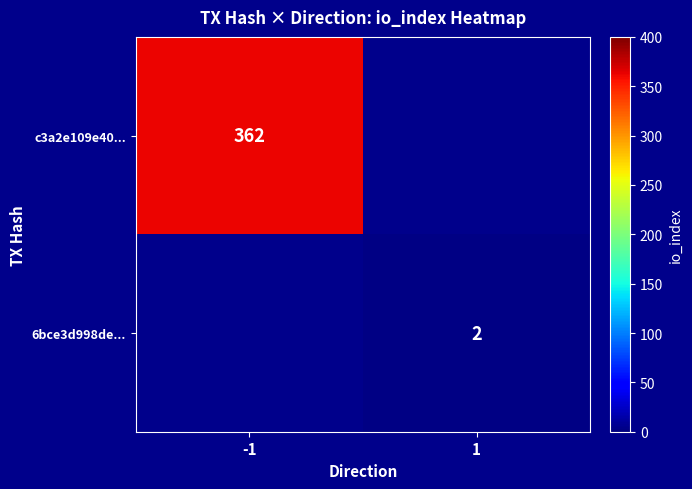

Is it true that 6bce3d998de... equals 0.7 at 1?

False